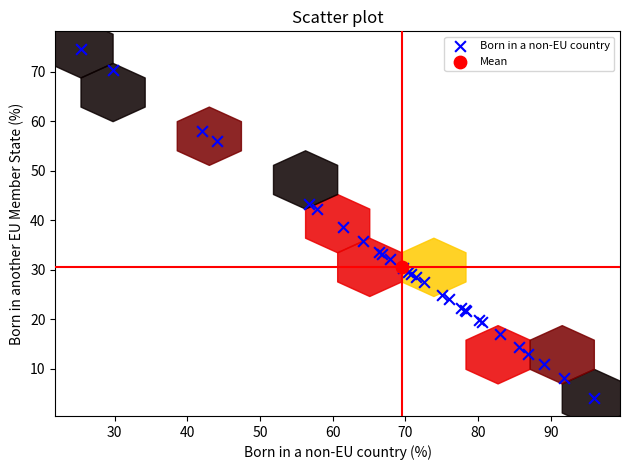

What are all the series names shown in the legend?

Born in a non-EU country, Mean